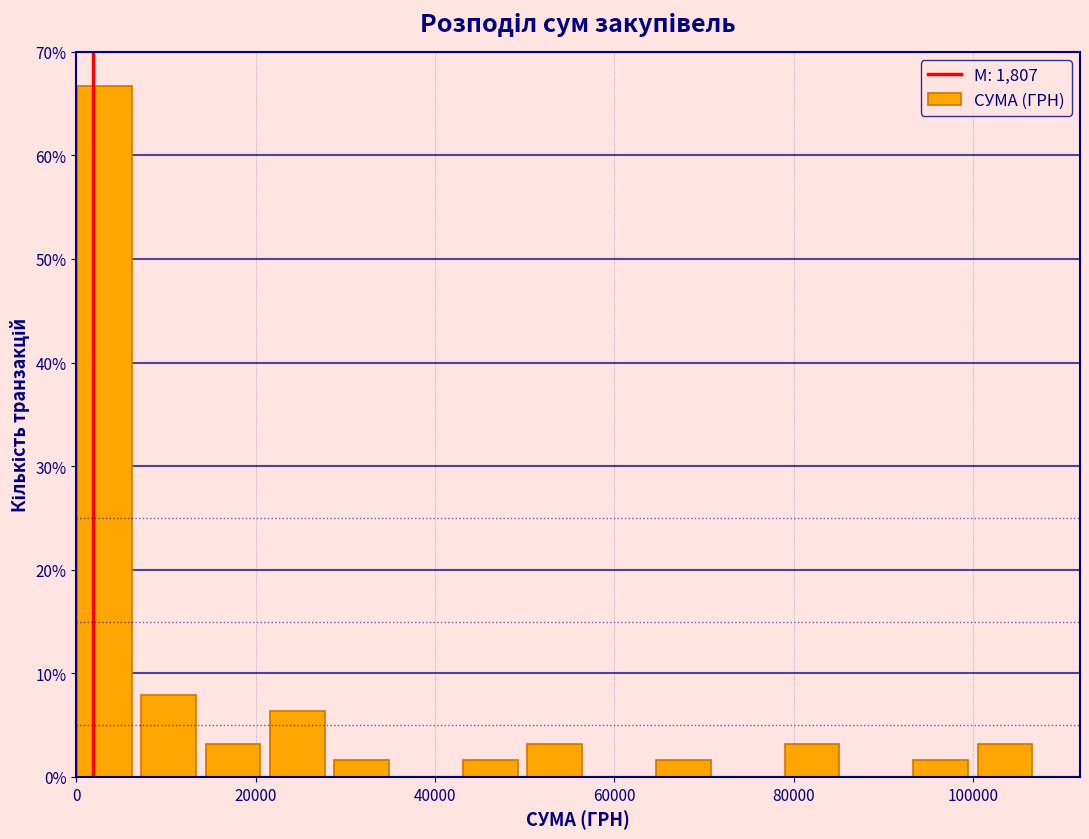

Read against the x-axis, roughly where is the centre of the tallest bar?

4000